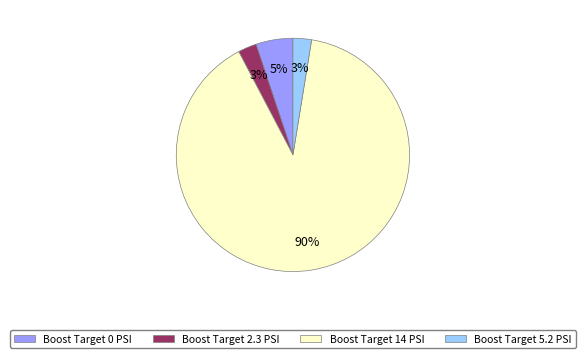

Is there any slice that represents more than half of the pie?

Yes